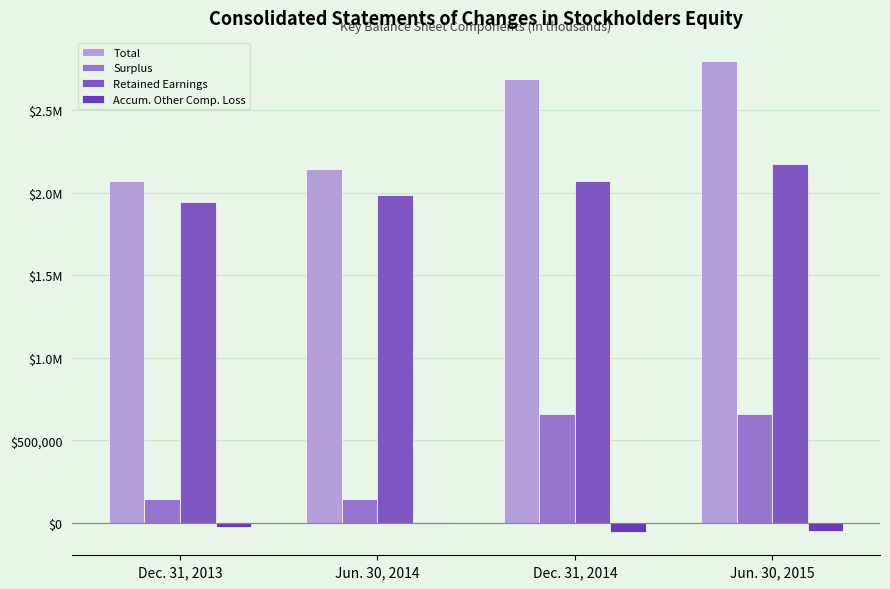

Does the chart contain stacked bars?

No